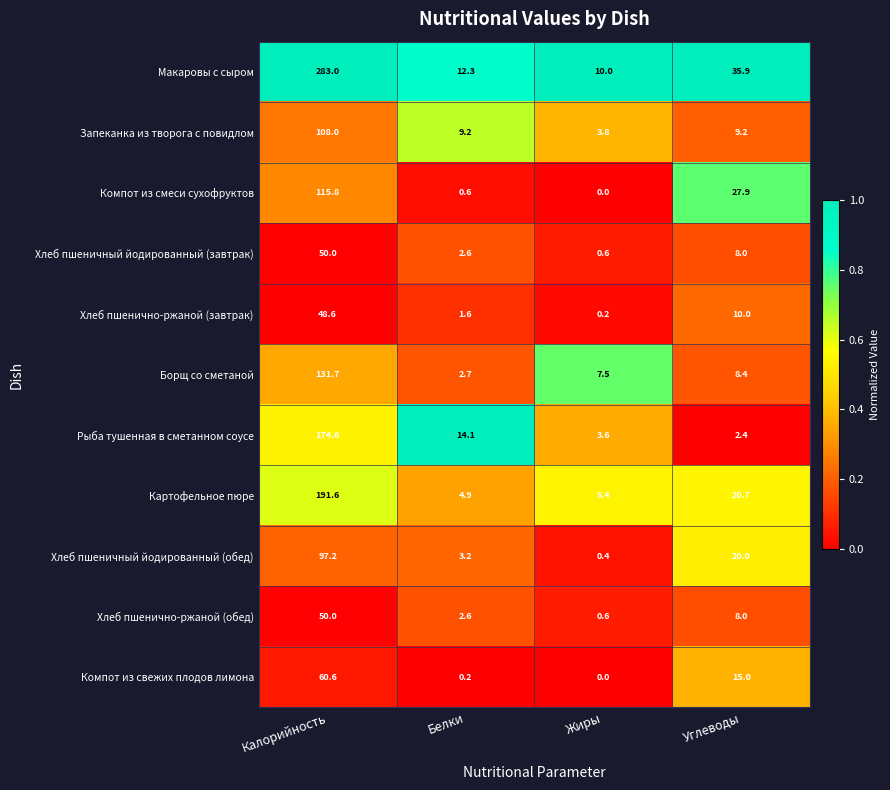

List the labels in order of Борщ со сметаной value, largest first.

Калорийность, Углеводы, Жиры, Белки